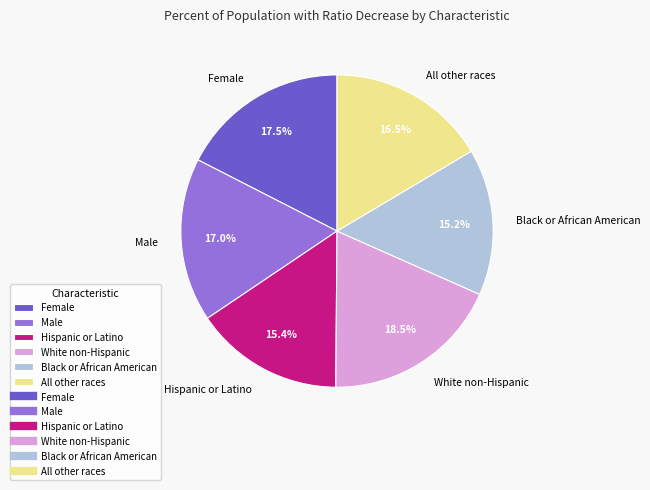

Is the sum of Male and White non-Hispanic greater than half?

No